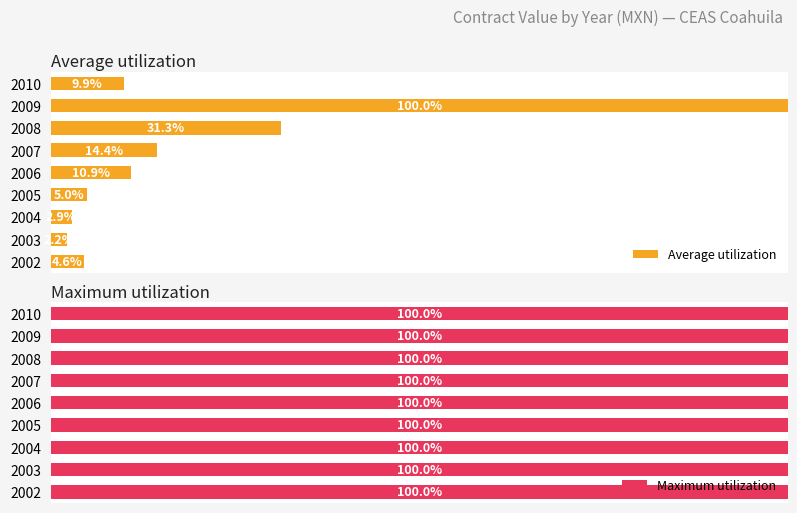

At how many categories does at least one series exceed 8?

5